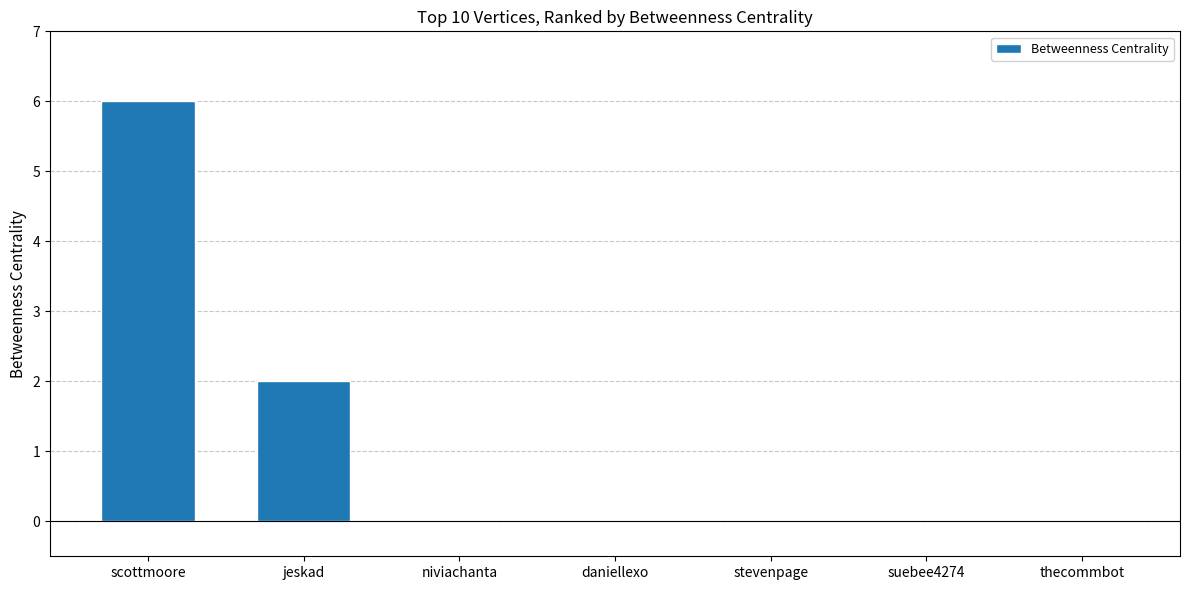

Where is the data nearest to the value 3?

jeskad